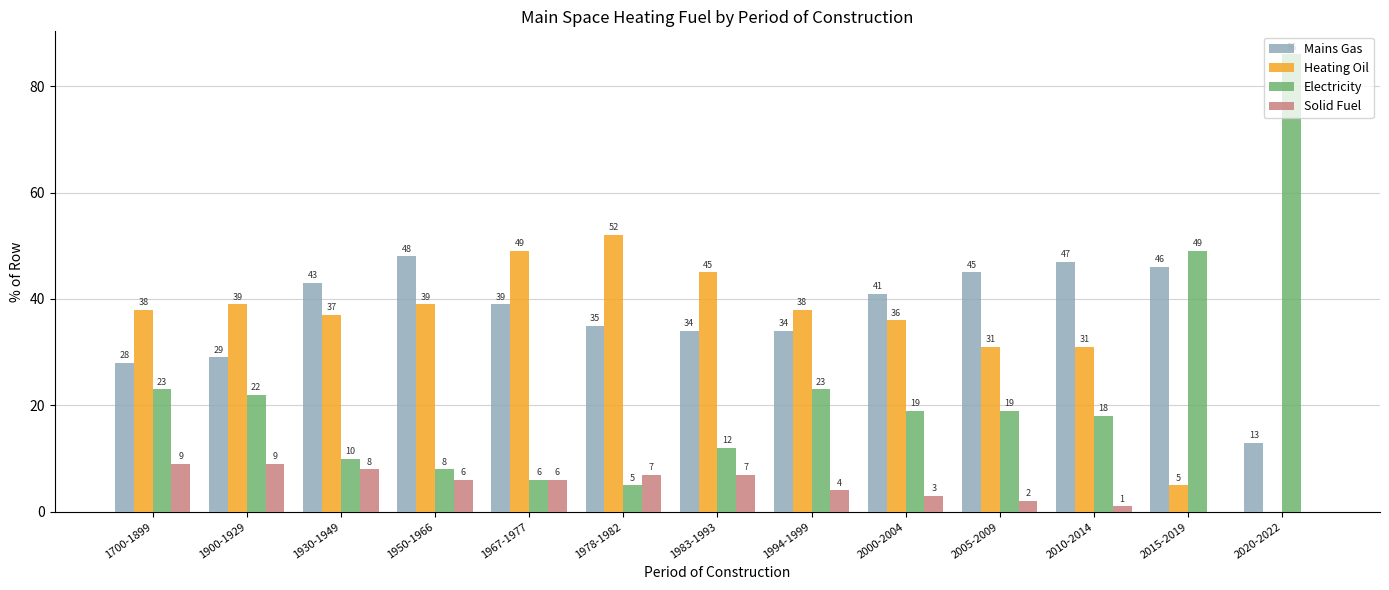

Which series changed the most between 1700-1899 and 1994-1999?

Mains Gas